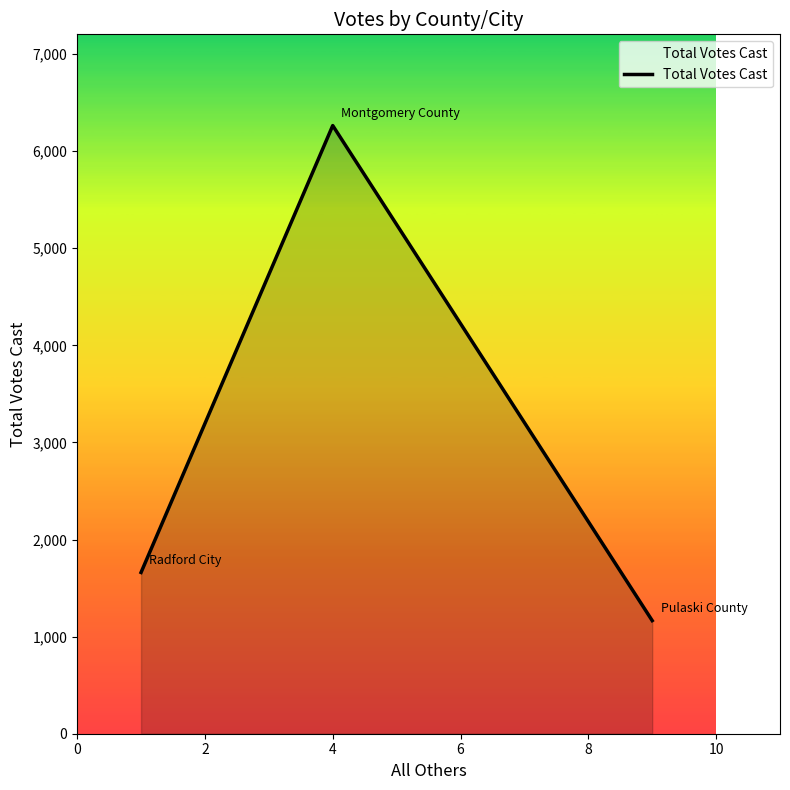

Count the number of data series in this chart.

1